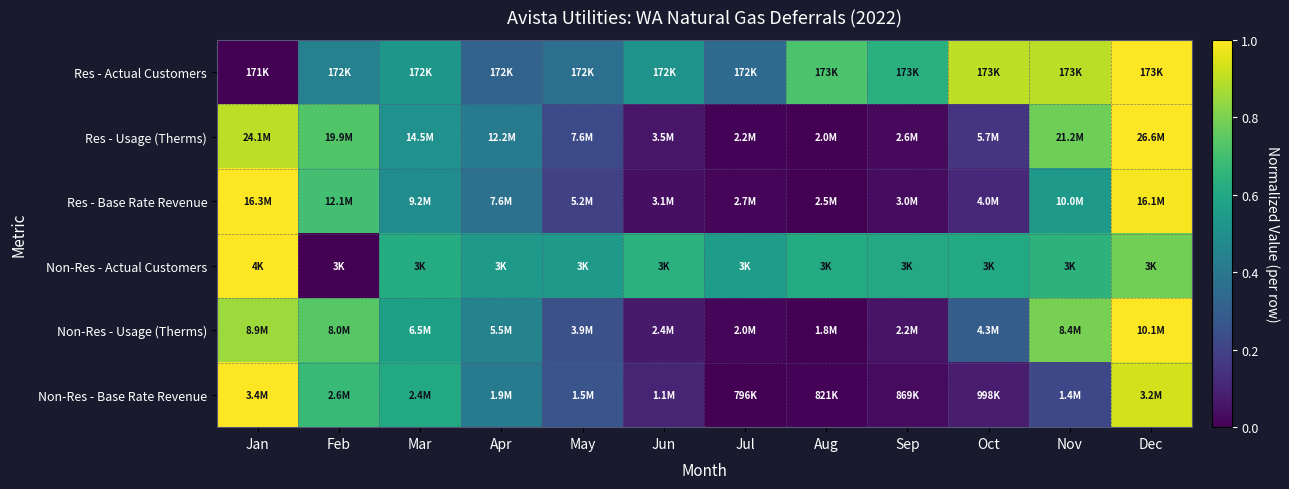

Reading left to right, transcribe all the data shown in this chart.

Res - Actual Customers: Jan=0.0	Feb=0.4	Mar=0.5	Apr=0.3	May=0.4	Jun=0.5	Jul=0.4	Aug=0.7	Sep=0.6	Oct=0.9	Nov=0.9	Dec=1.0
Res - Usage (Therms): Jan=0.9	Feb=0.7	Mar=0.5	Apr=0.4	May=0.2	Jun=0.1	Jul=0.0	Aug=0.0	Sep=0.0	Oct=0.2	Nov=0.8	Dec=1.0
Res - Base Rate Revenue: Jan=1.0	Feb=0.7	Mar=0.5	Apr=0.4	May=0.2	Jun=0.0	Jul=0.0	Aug=0.0	Sep=0.0	Oct=0.1	Nov=0.5	Dec=1.0
Non-Res - Actual Customers: Jan=1.0	Feb=0.0	Mar=0.6	Apr=0.5	May=0.5	Jun=0.6	Jul=0.6	Aug=0.6	Sep=0.6	Oct=0.6	Nov=0.6	Dec=0.8
Non-Res - Usage (Therms): Jan=0.9	Feb=0.7	Mar=0.6	Apr=0.4	May=0.2	Jun=0.1	Jul=0.0	Aug=0.0	Sep=0.1	Oct=0.3	Nov=0.8	Dec=1.0
Non-Res - Base Rate Revenue: Jan=1.0	Feb=0.7	Mar=0.6	Apr=0.4	May=0.3	Jun=0.1	Jul=0.0	Aug=0.0	Sep=0.0	Oct=0.1	Nov=0.2	Dec=0.9